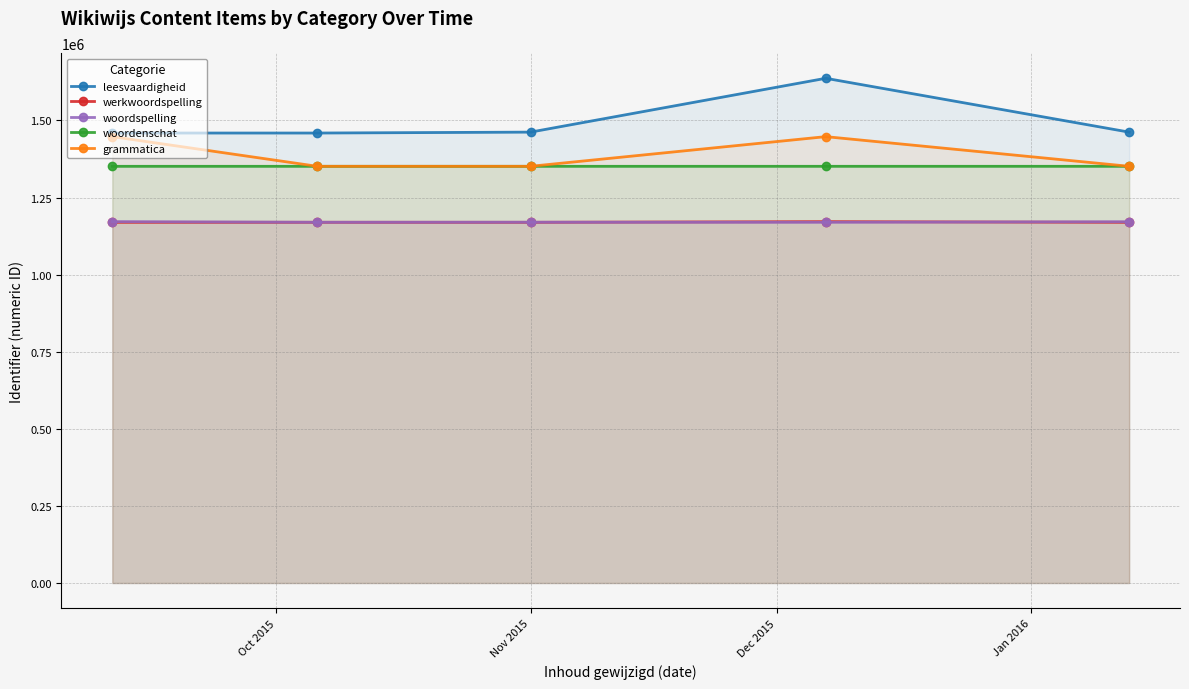

How many data points in leesvaardigheid are less than 1462271?

2